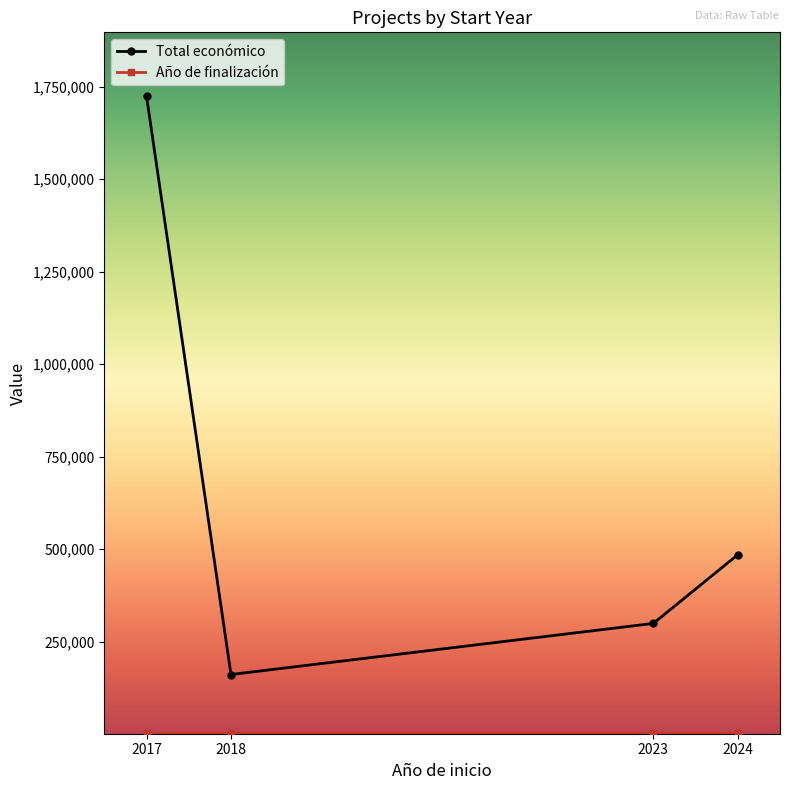

Between 2017 and 2018, which series saw the biggest shift?

Total económico